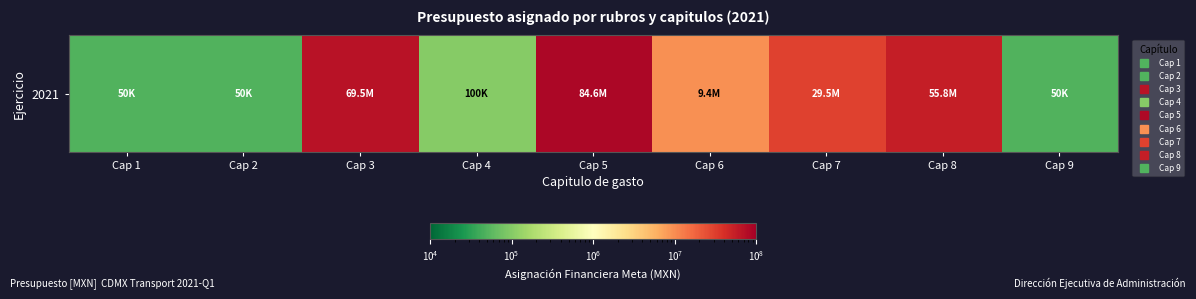

How many data points are less than 9450000?

4